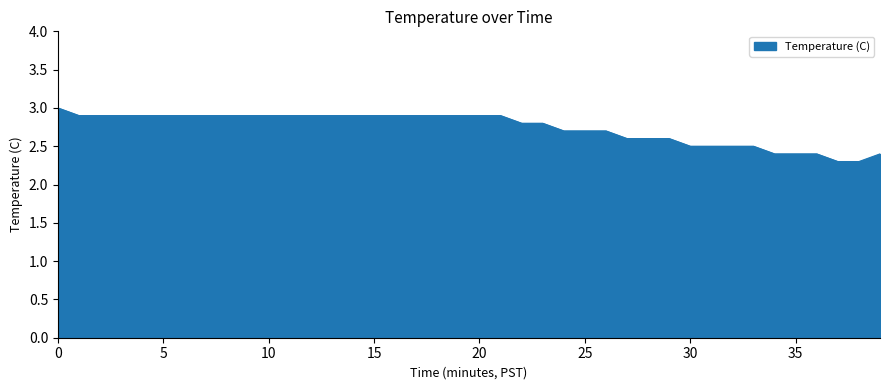

What is the difference between the maximum and minimum values?

0.7